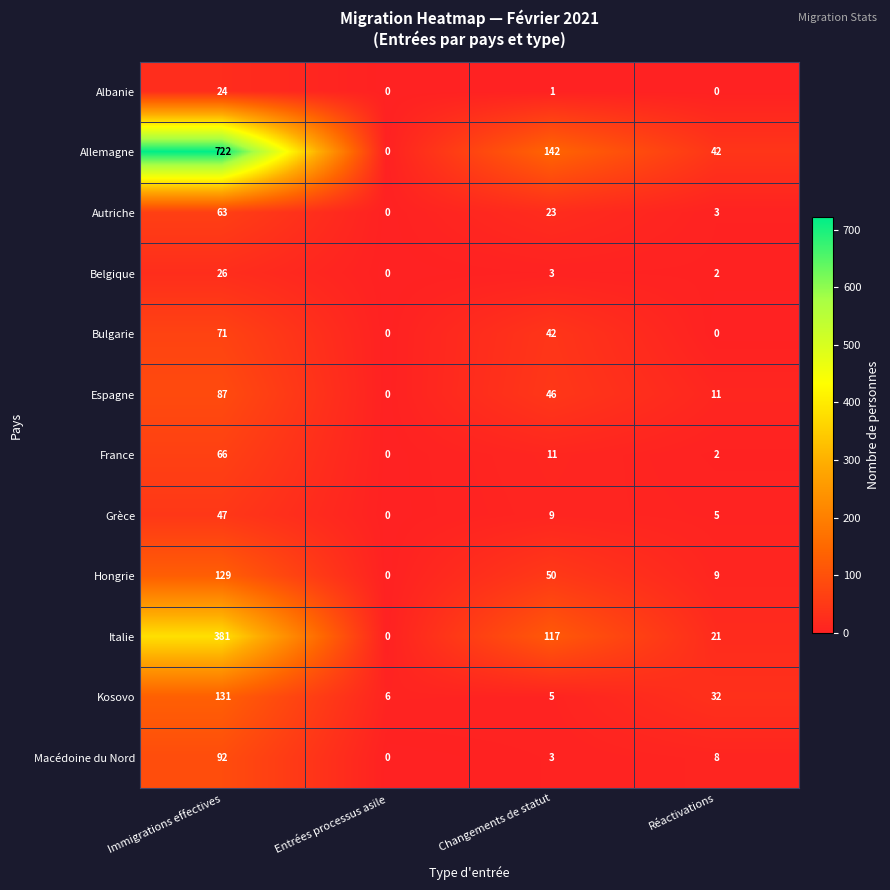

What is the sum of all Grèce values?

61